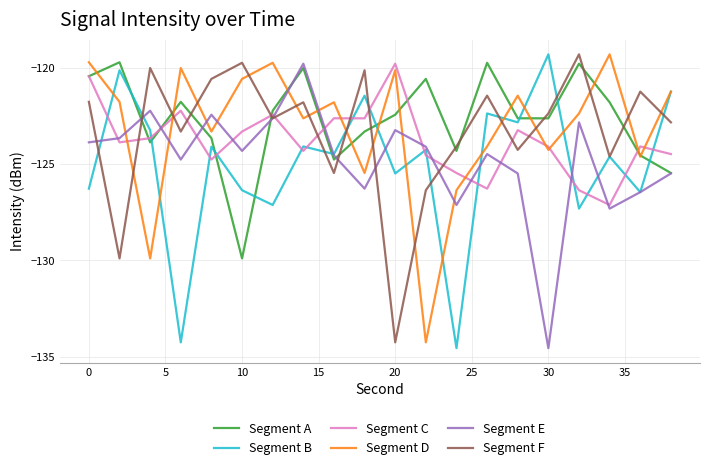

After their last crossing, which series has the higher values: Segment F or Segment A?

Segment F